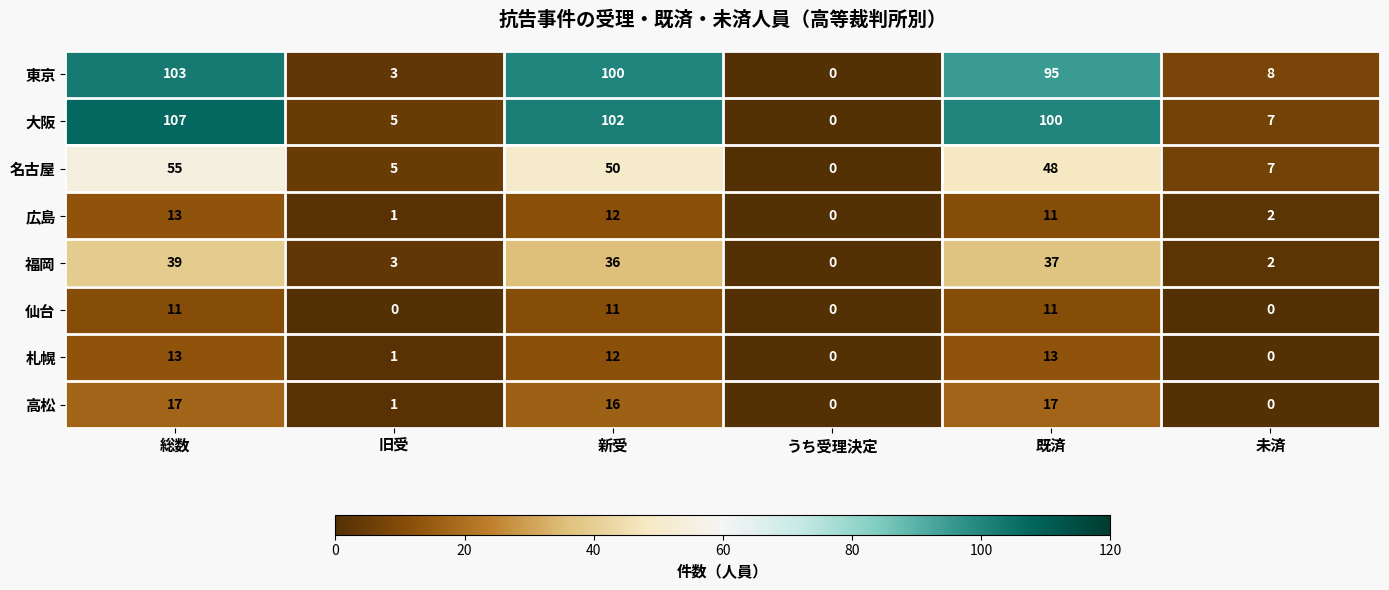

At which label does 福岡 first exceed 36?

総数